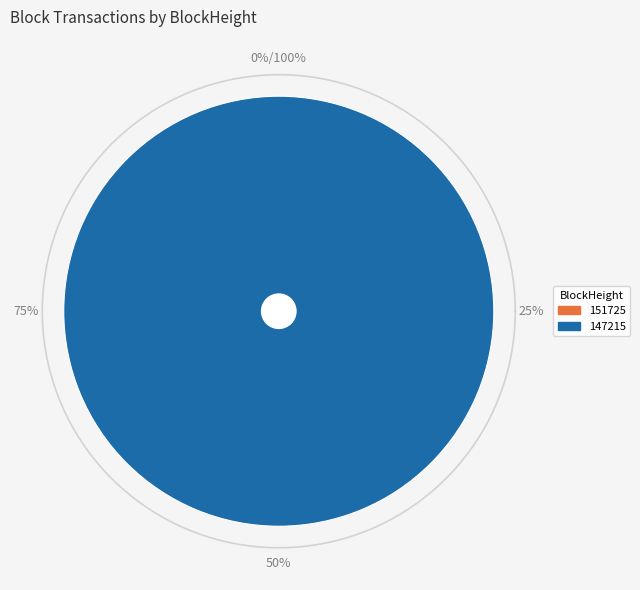

Does any single category account for the majority?

Yes